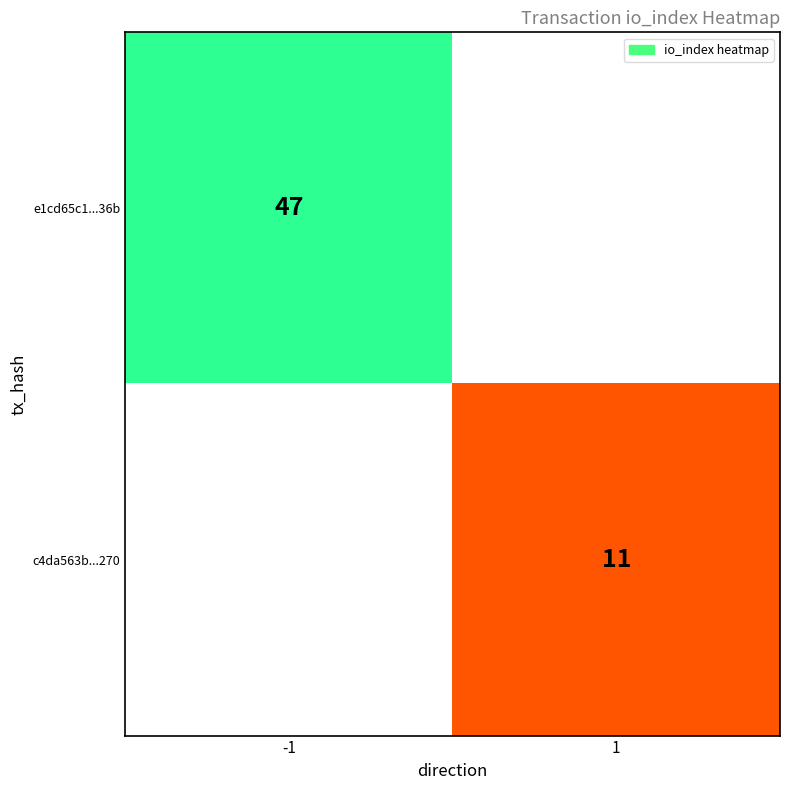

The c4da563b...270 series shows 16 at 1. True or false?

False